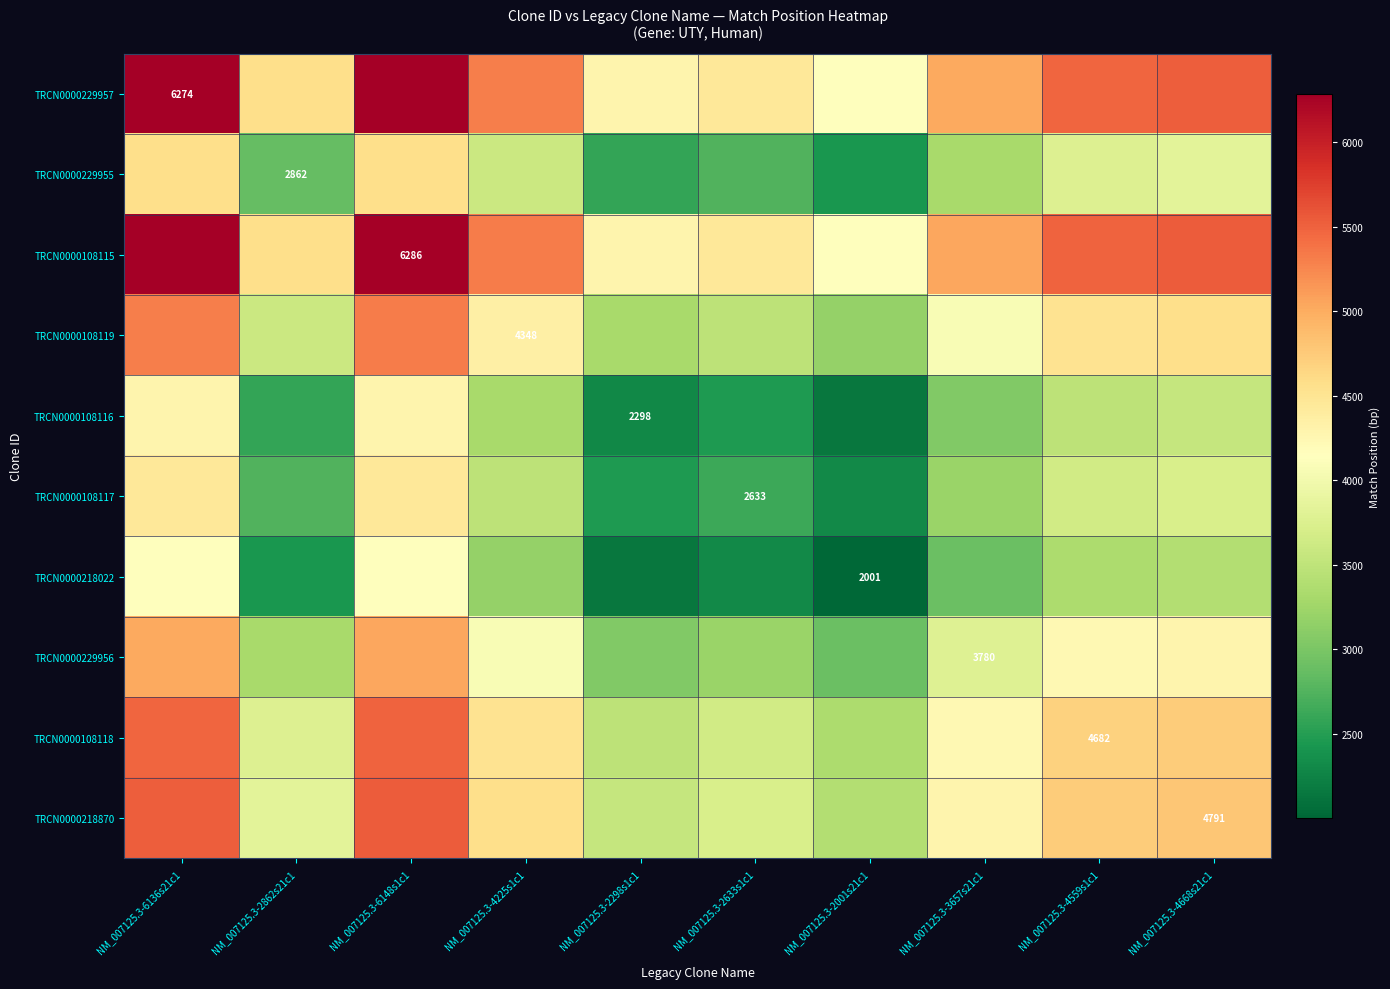

What is the approximate value of TRCN0000108118 at NM_007125.3-4225s1c1?

4515.0